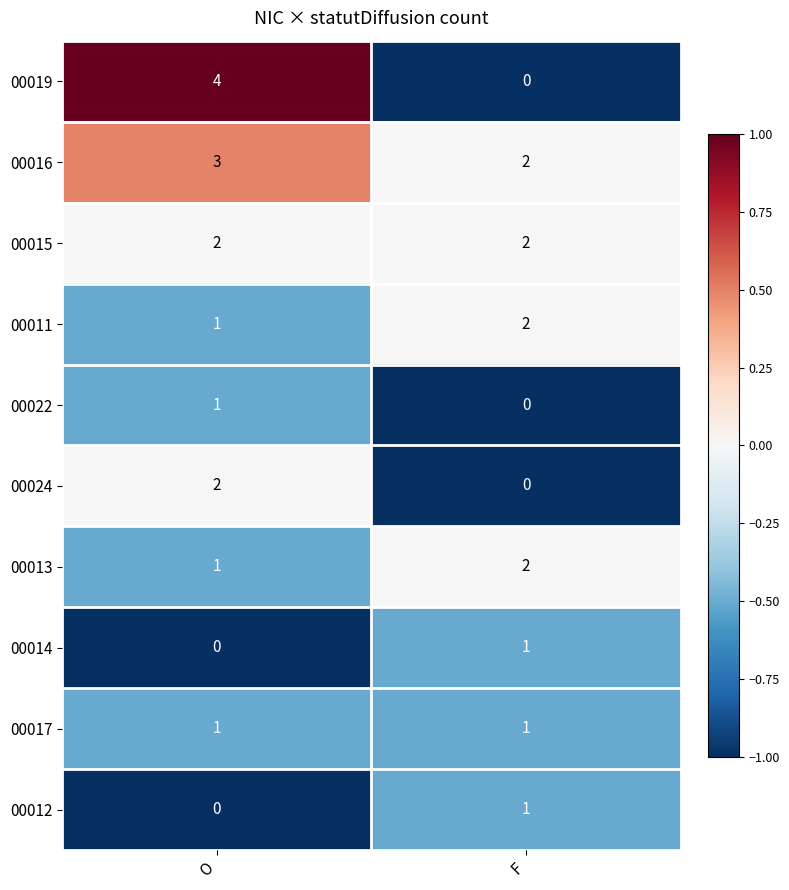

Read the 00016 value at O.

3